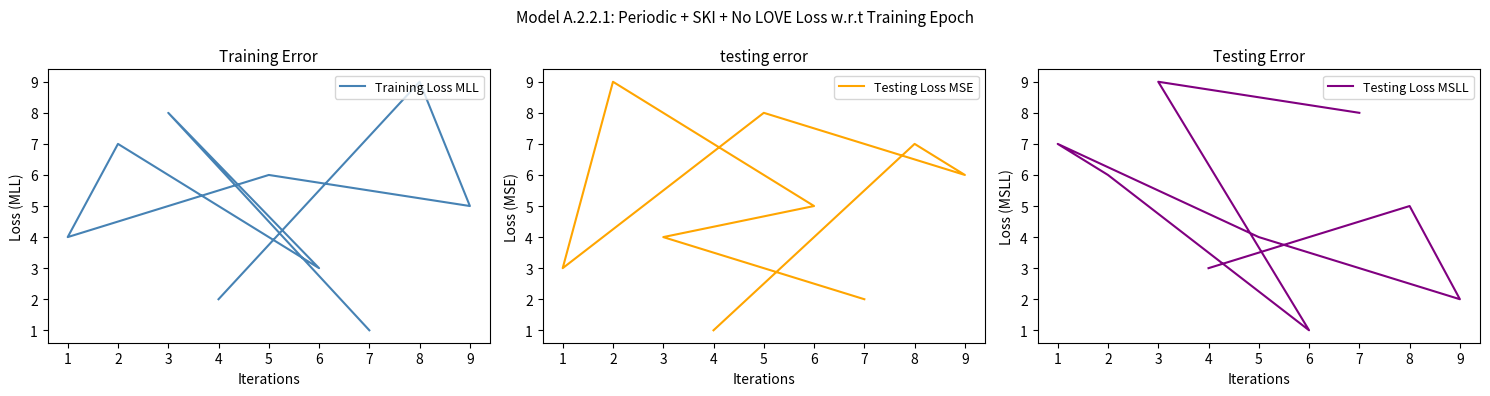

Is the value of Testing Loss MSLL at 9 greater than the value of Testing Loss MSE at 7?

No